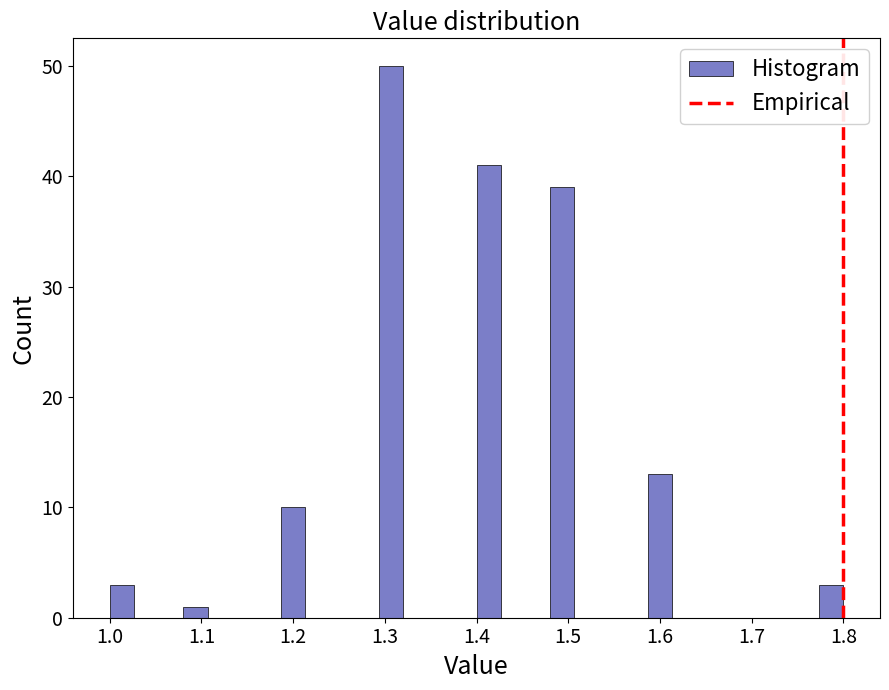

Around what value on the x-axis is the tallest bar? Give the approximate position of its centre, as read against the axis.

1.31